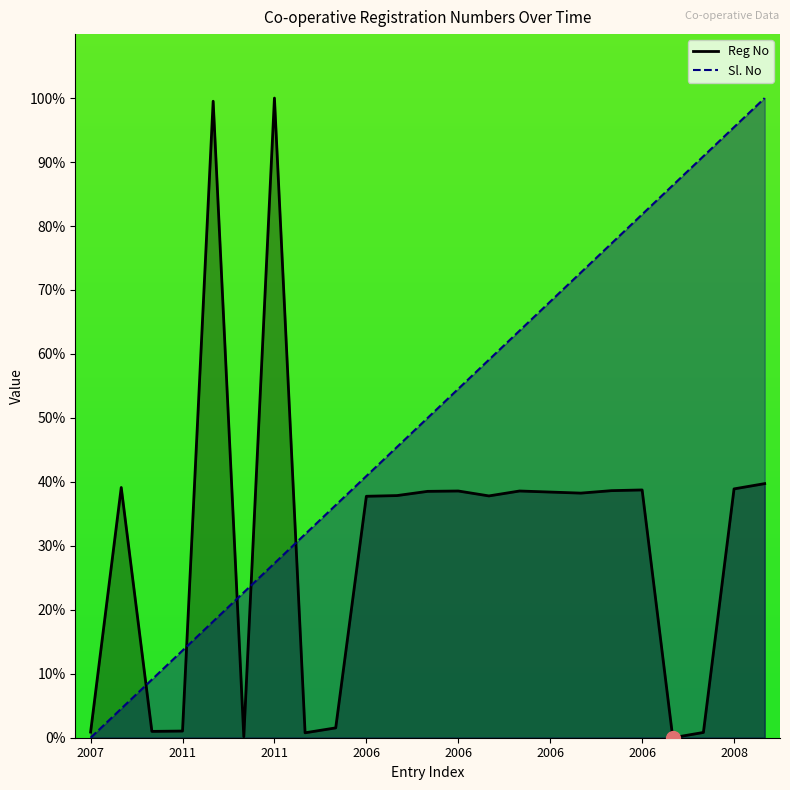

Is it true that Reg No equals 0.8 at 2005?

True